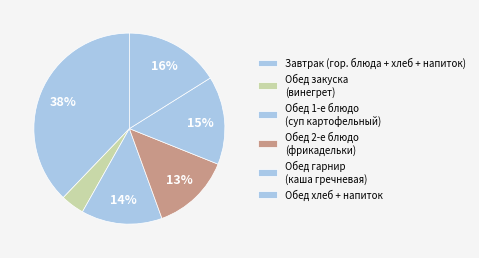

Count the number of slices in the pie.

6